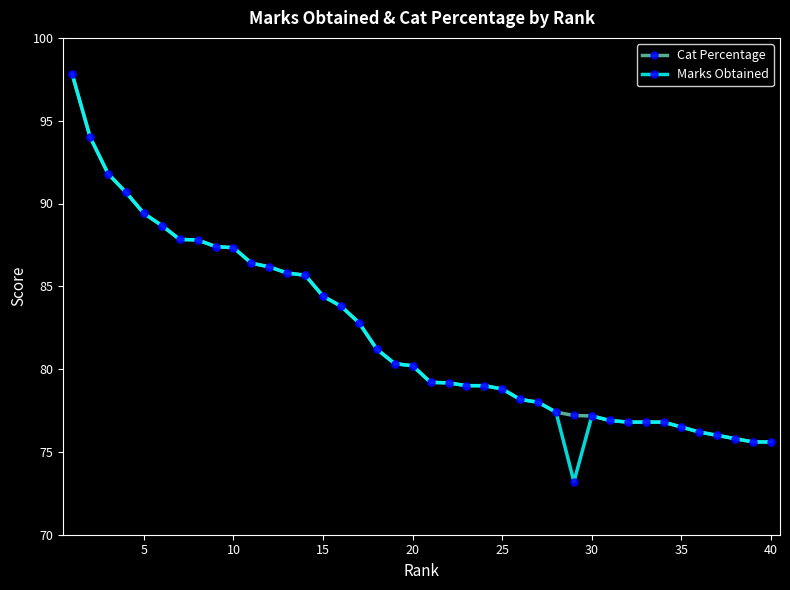

What is the lowest value of the Marks Obtained series?

73.2